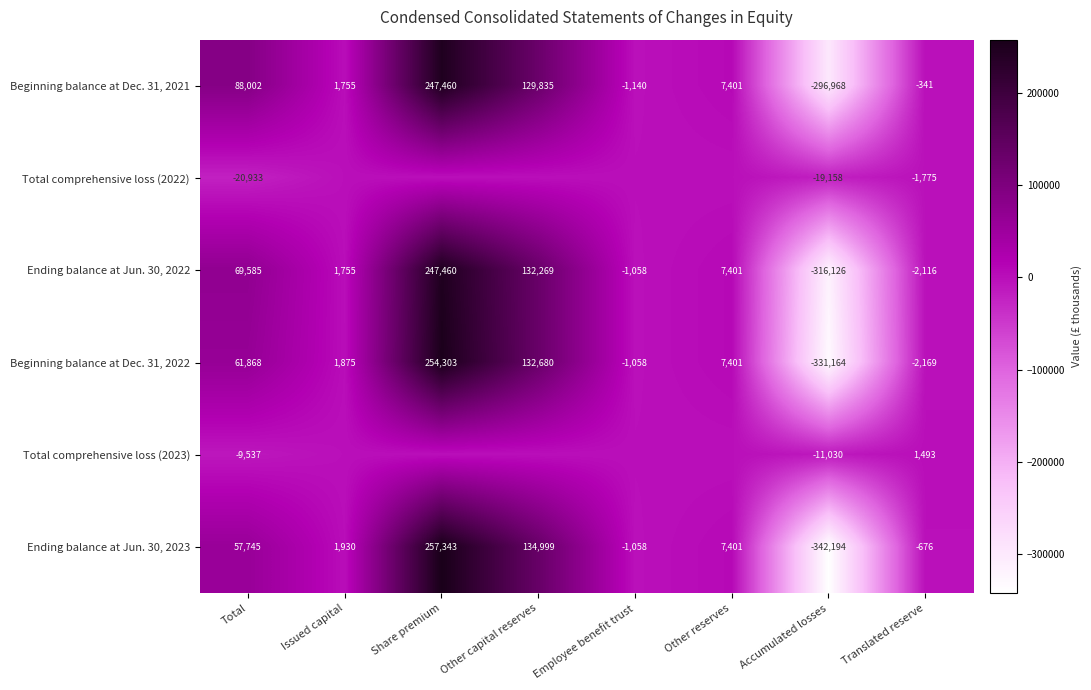

Which has a higher value, Issued capital or Employee benefit trust?

Issued capital